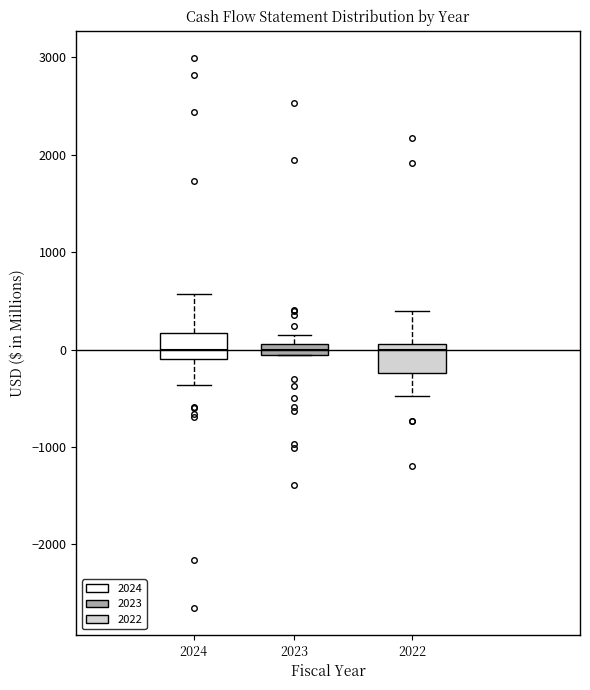

Where does the median line of the box at x = 2024 sit on the y-axis? The values are not printed on the chart, so give them approximately, as read against the axis.

0